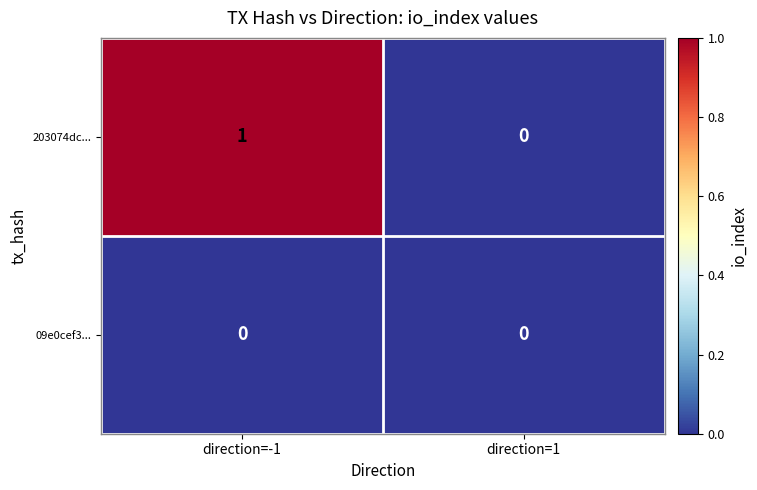

Reading left to right, what are all the values shown in this chart?

203074dc...: direction=-1=1	direction=1=0
09e0cef3...: direction=-1=0	direction=1=0